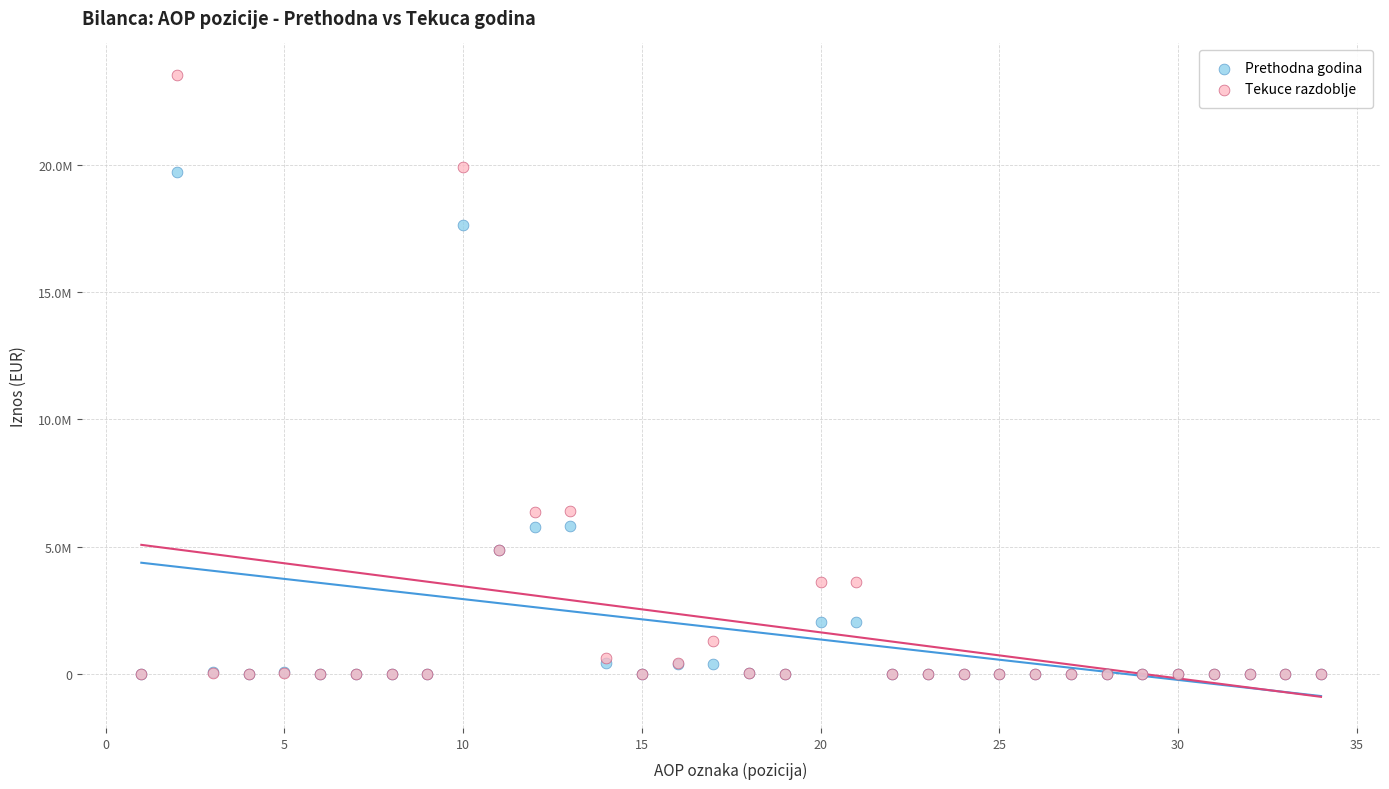

Which series contains the highest Y value?

Tekuce razdoblje